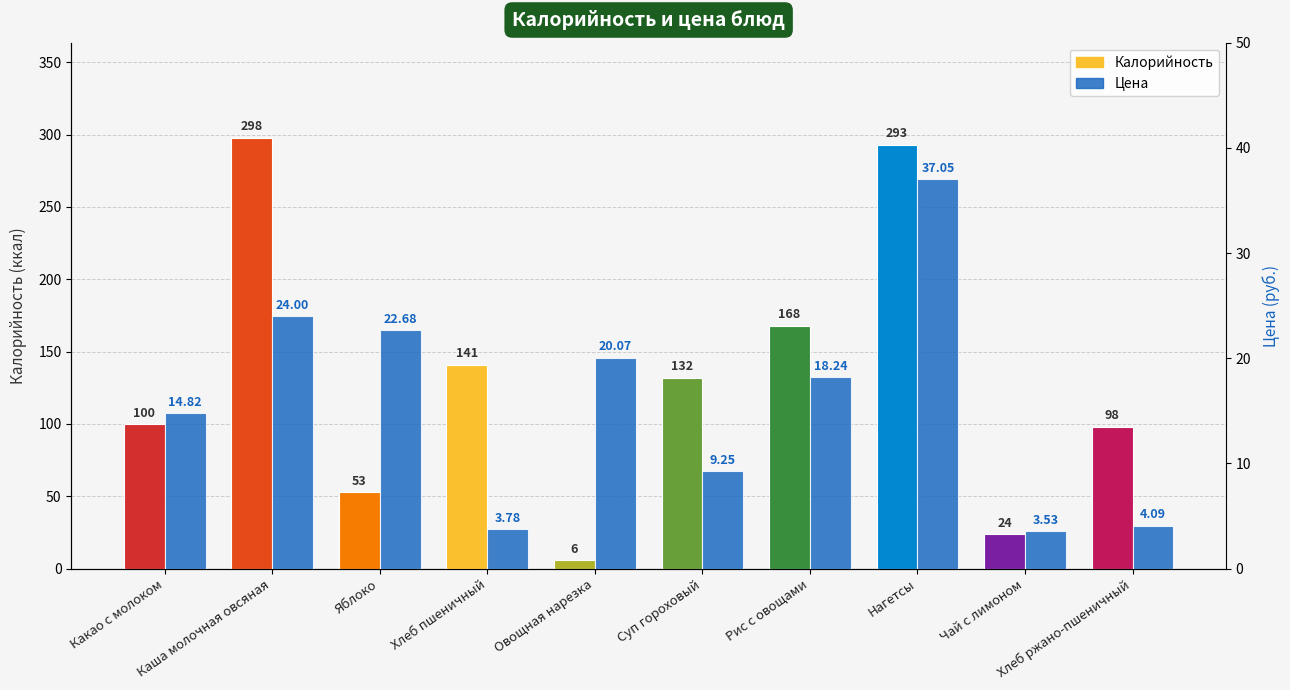

True or false: Калорийность has a value of 32.0 at Какао с молоком.

False